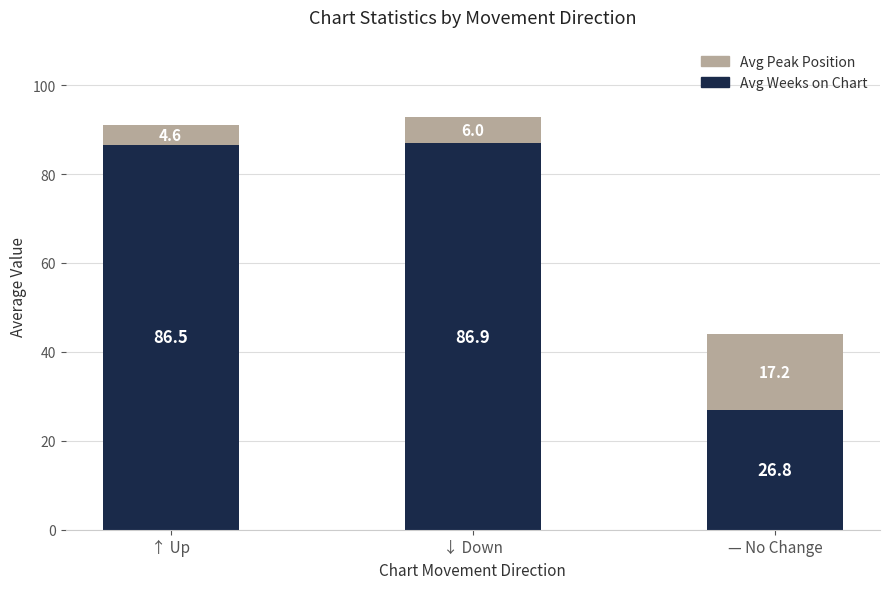

At which label does Avg Weeks on Chart reach its minimum?

— No Change